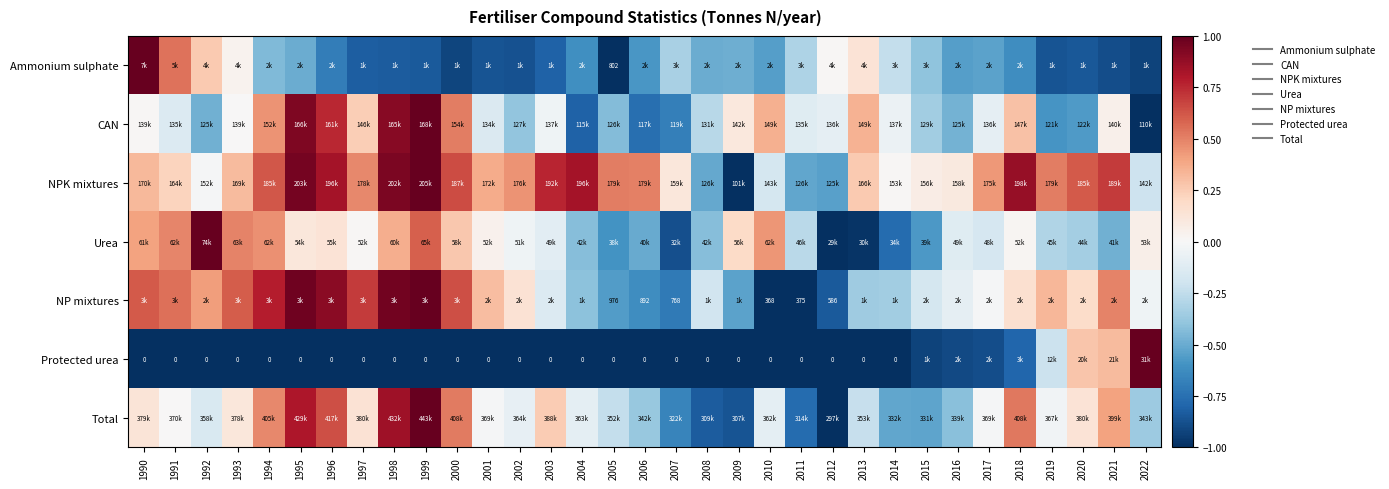

How many data points in CAN are less than 0?

19